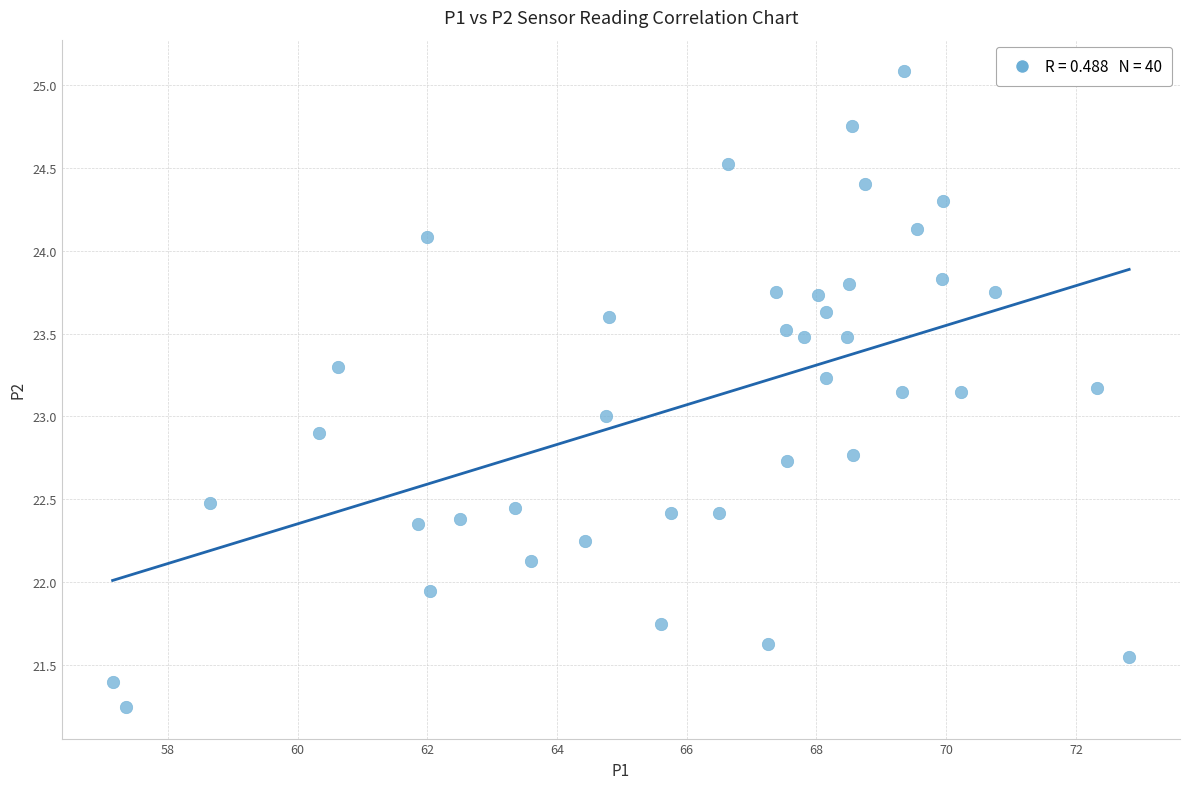

What is the range of Y values (max minus min)?

3.8